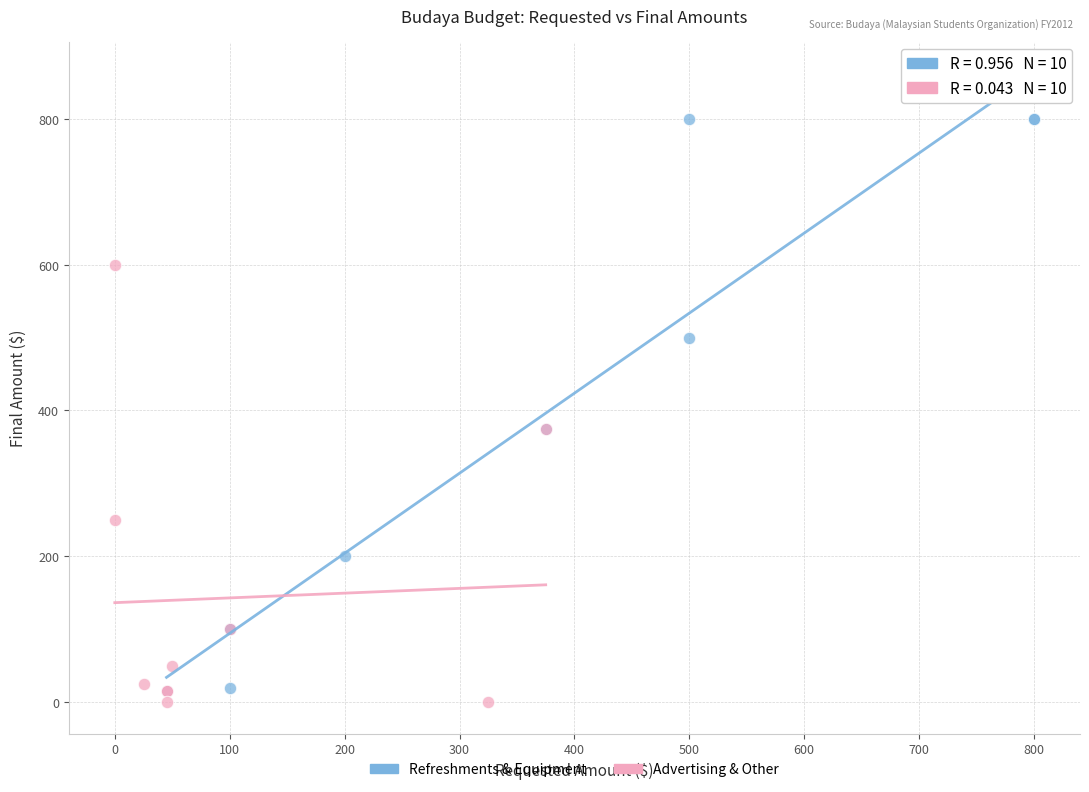

Which series reaches the maximum Y coordinate?

Refreshments & Equipment